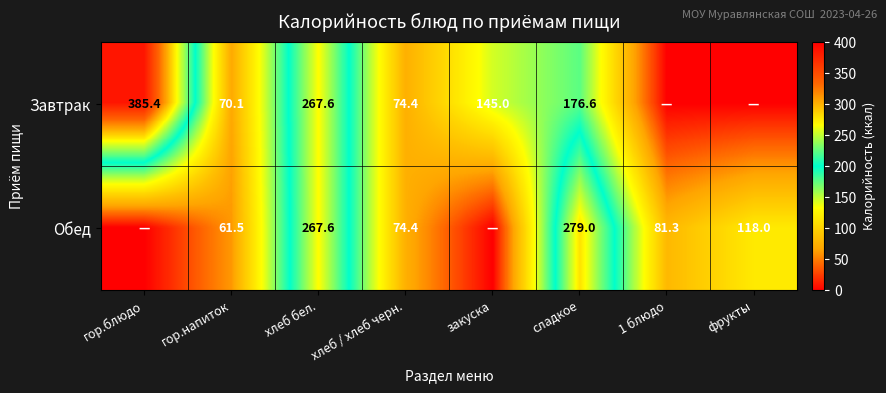

What is the sum of the Завтрак values at гор.напиток and сладкое?

246.7